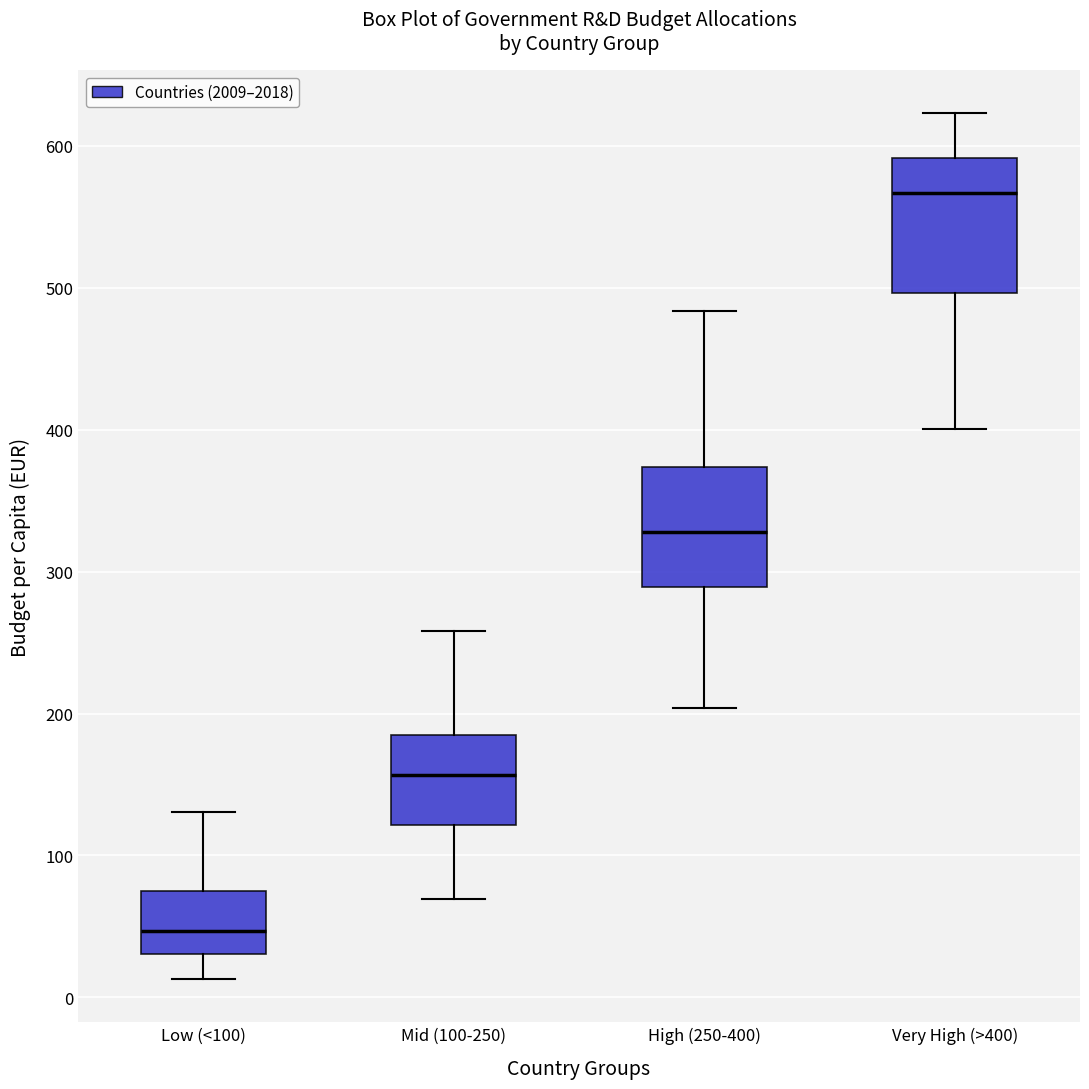

Which box's median line is the lowest?

Low (<100)